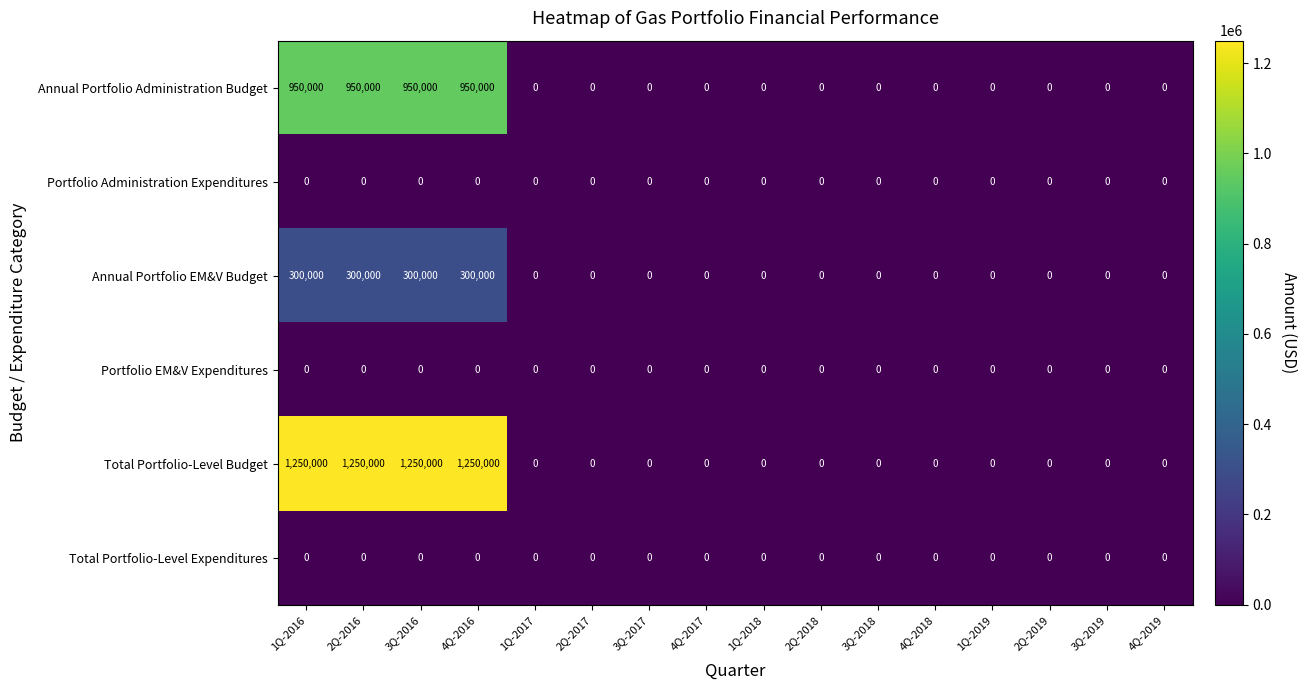

What is the greatest value displayed?

1250000